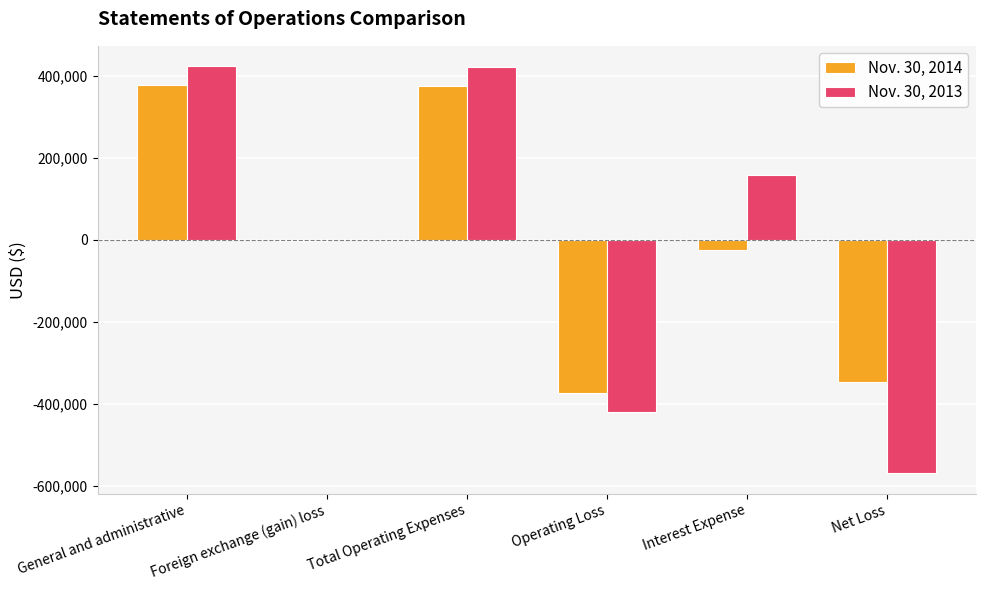

How many series are shown in this chart?

2